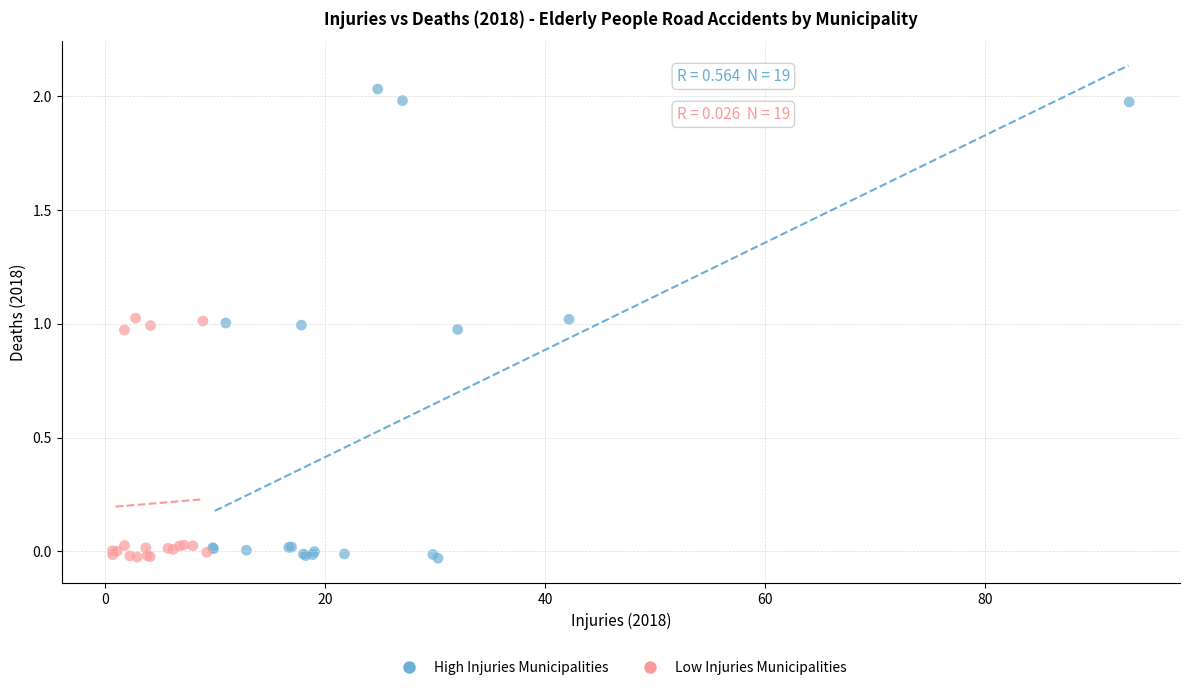

Which series reaches the maximum Y coordinate?

High Injuries Municipalities